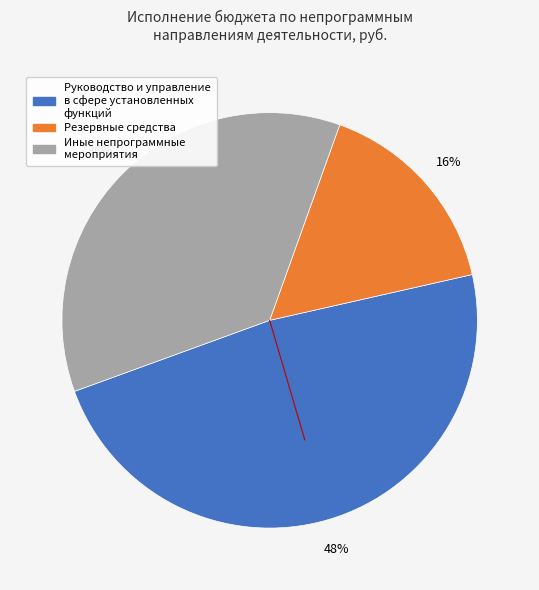

Between Резервные средства and Иные непрограммные мероприятия, which is larger?

Иные непрограммные мероприятия